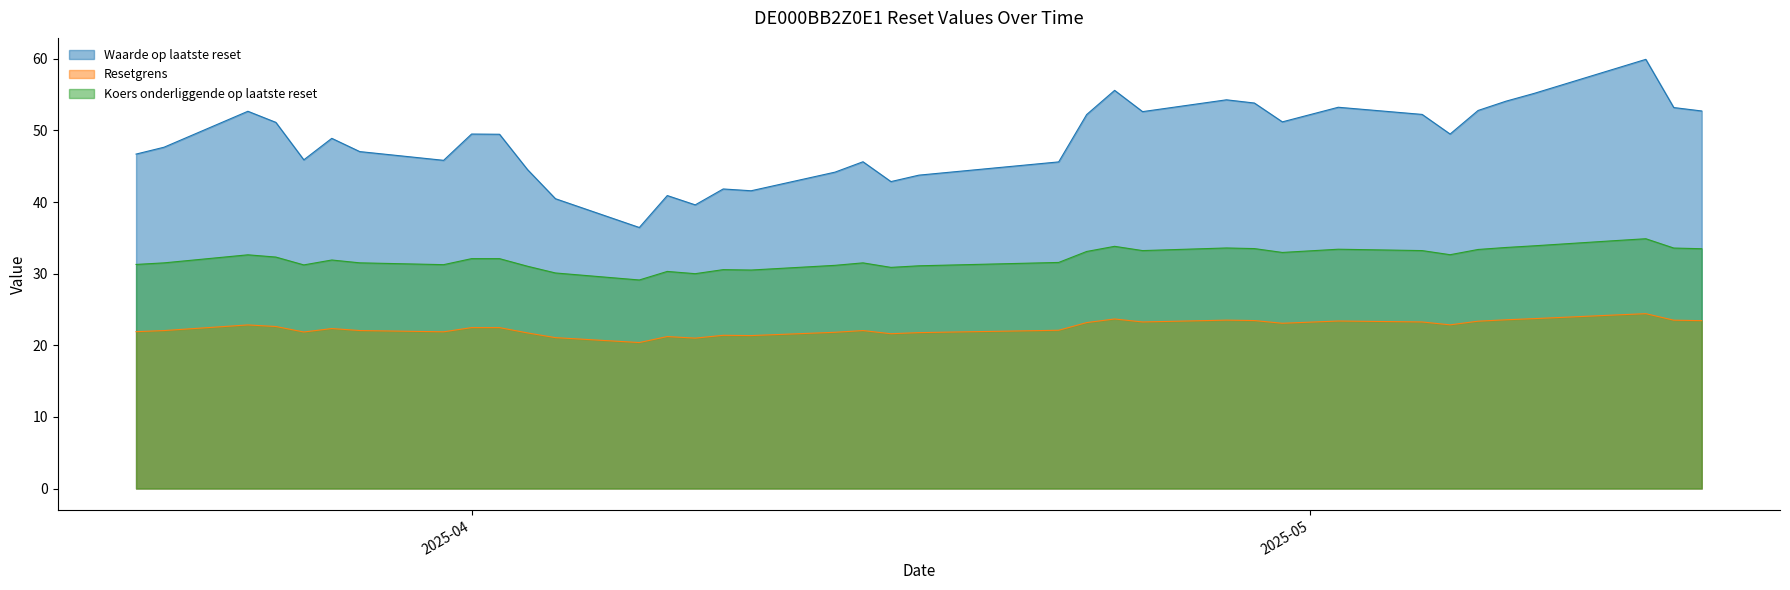

Rank the categories by Resetgrens value from highest to lowest.

2025-05-13, 2025-05-12, 2025-05-09, 2025-04-24, 2025-05-08, 2025-04-28, 2025-05-14, 2025-04-29, 2025-05-15, 2025-05-02, 2025-05-07, 2025-05-05, 2025-04-25, 2025-04-23, 2025-04-30, 2025-05-06, 2025-03-24, 2025-03-25, 2025-04-02, 2025-04-01, 2025-03-27, 2025-04-22, 2025-03-28, 2025-04-15, 2025-03-21, 2025-03-20, 2025-03-31, 2025-03-26, 2025-04-14, 2025-04-17, 2025-04-03, 2025-04-16, 2025-04-10, 2025-04-11, 2025-04-08, 2025-04-04, 2025-04-09, 2025-04-07